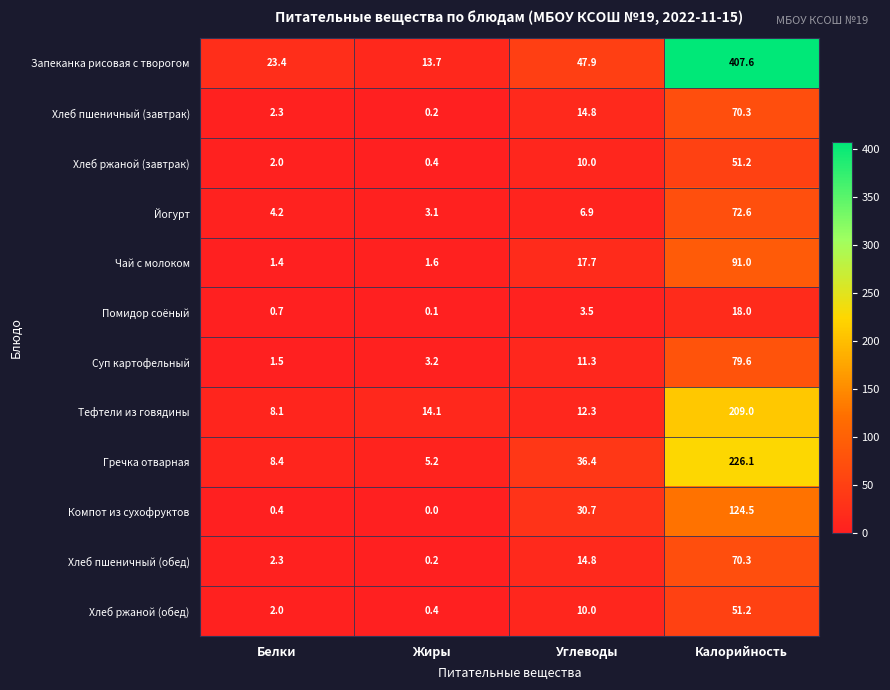

The Тефтели из говядины series shows 17.0 at Углеводы. True or false?

False